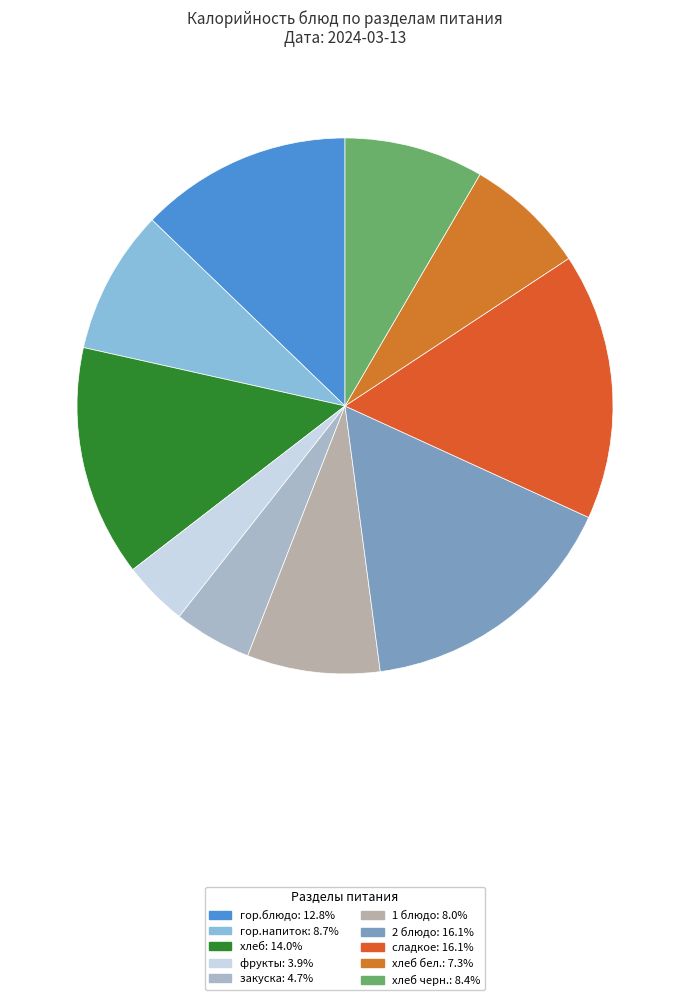

Count the number of slices in the pie.

10